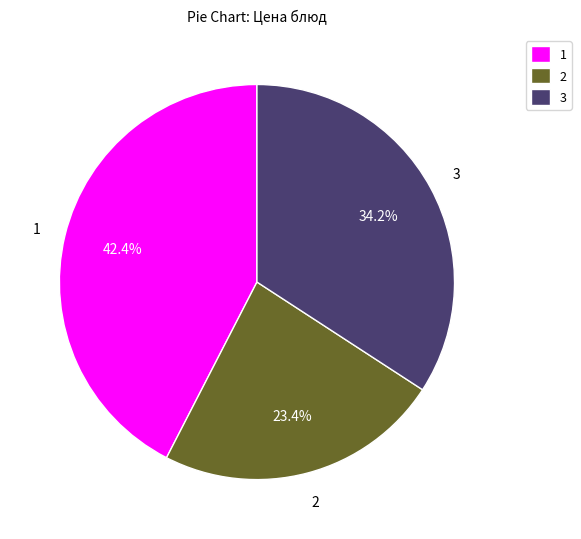

What is the ratio of the value at 2 to the value at 3?

0.7